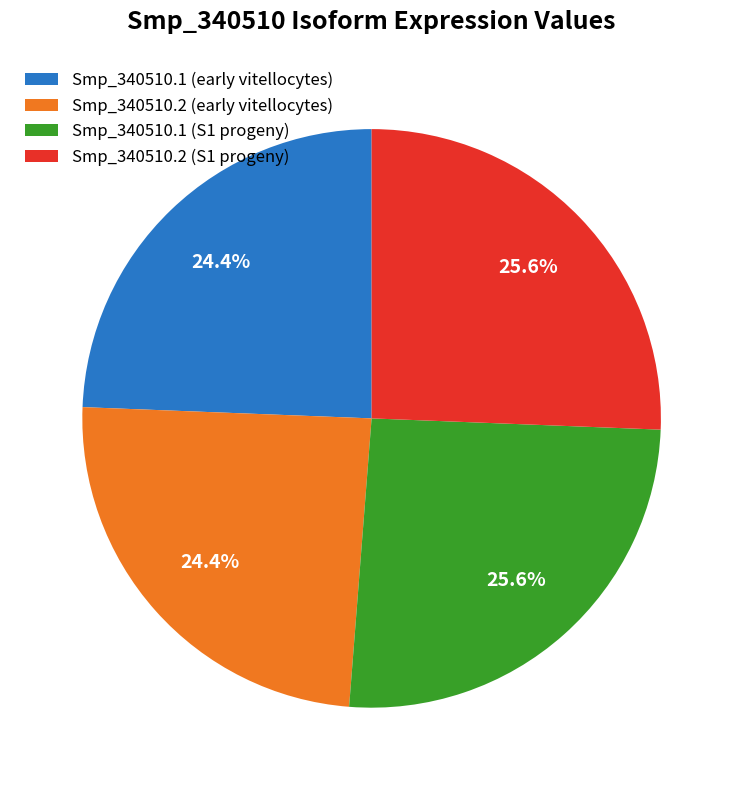

What percentage is NOT represented by Smp_340510.2 (S1 progeny)?

74.4%